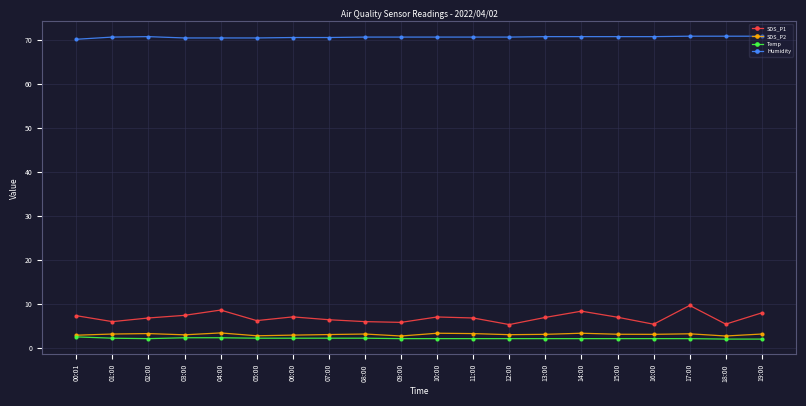

True or false: SDS_P2 has a value of 3.1 at 15:00.

True